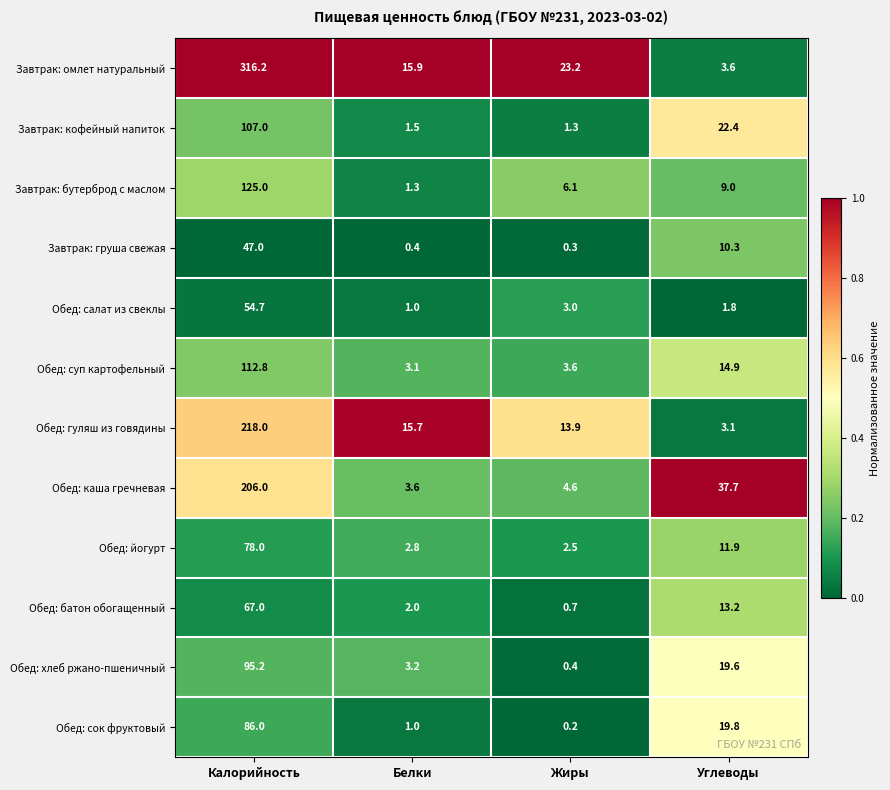

What is the difference between the second highest and second lowest values in the Обед: батон обогащенный series?

11.2